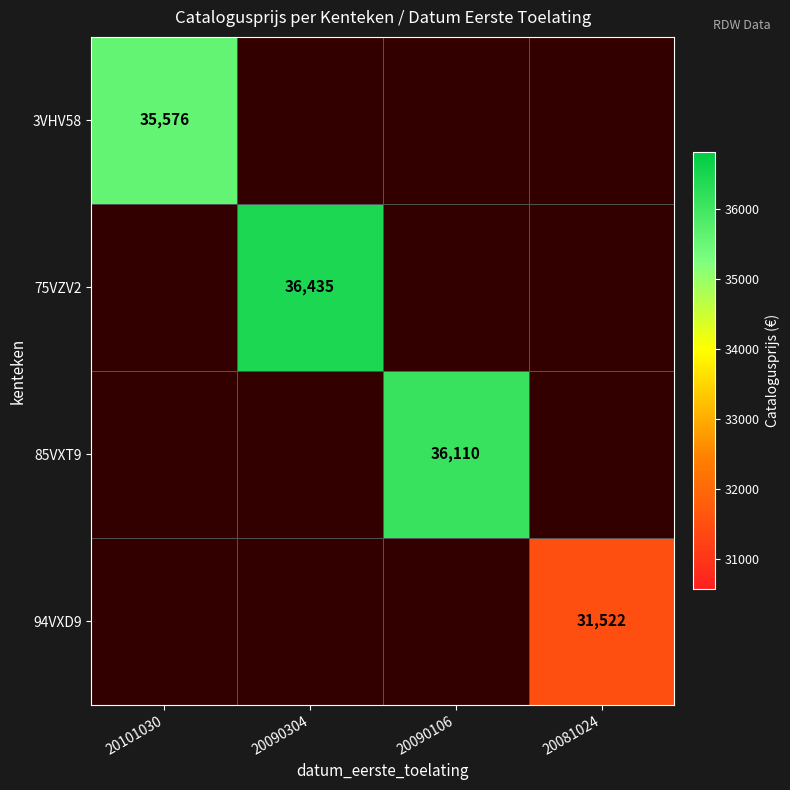

The 85VXT9 series shows 21547 at 20090106. True or false?

False